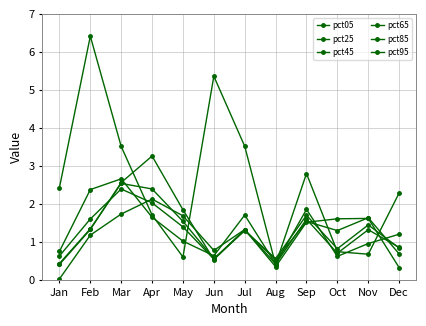

What is the value of the pct25 point at the 11th from the left?

1.0